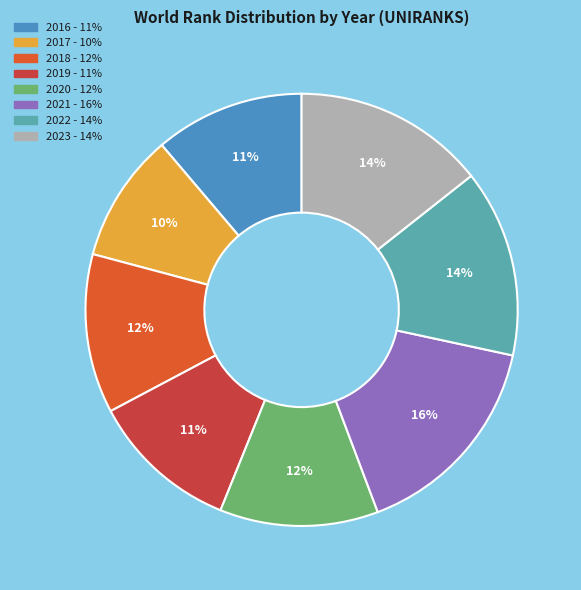

What is the ratio of the value at 2021 to the value at 2020?

1.3